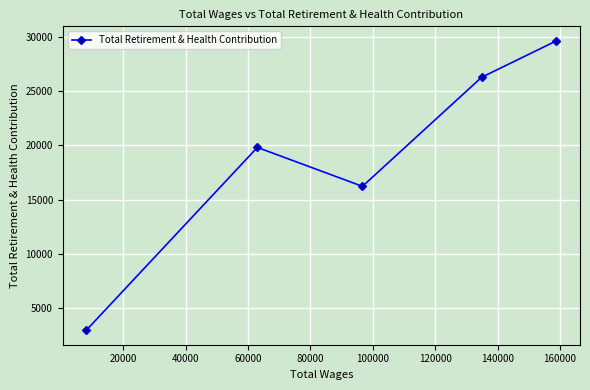

What is the average value?

18982